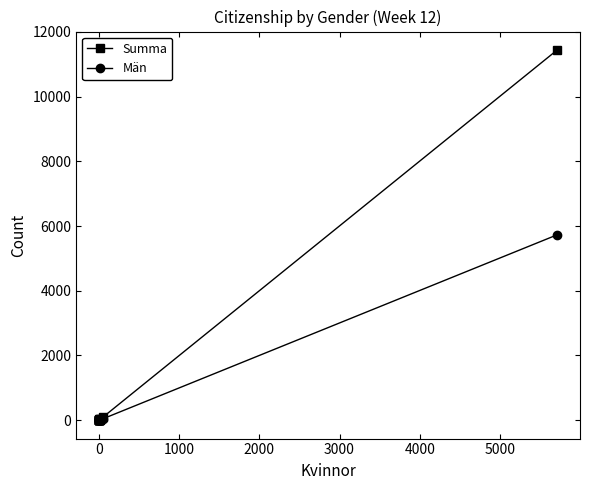

True or false: Män and Summa intersect in this chart.

False